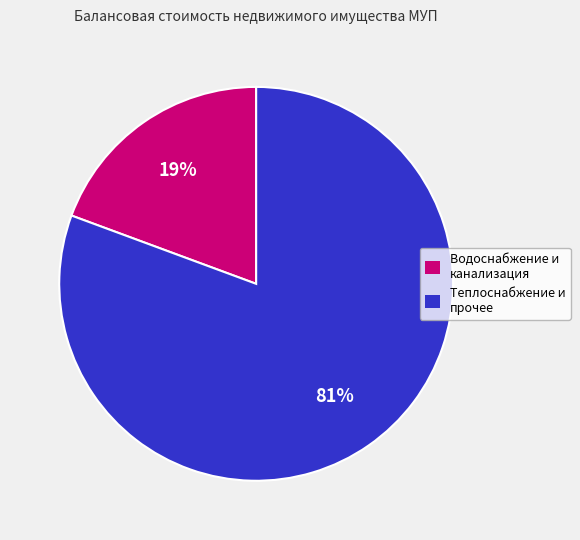

Does any single category account for the majority?

Yes